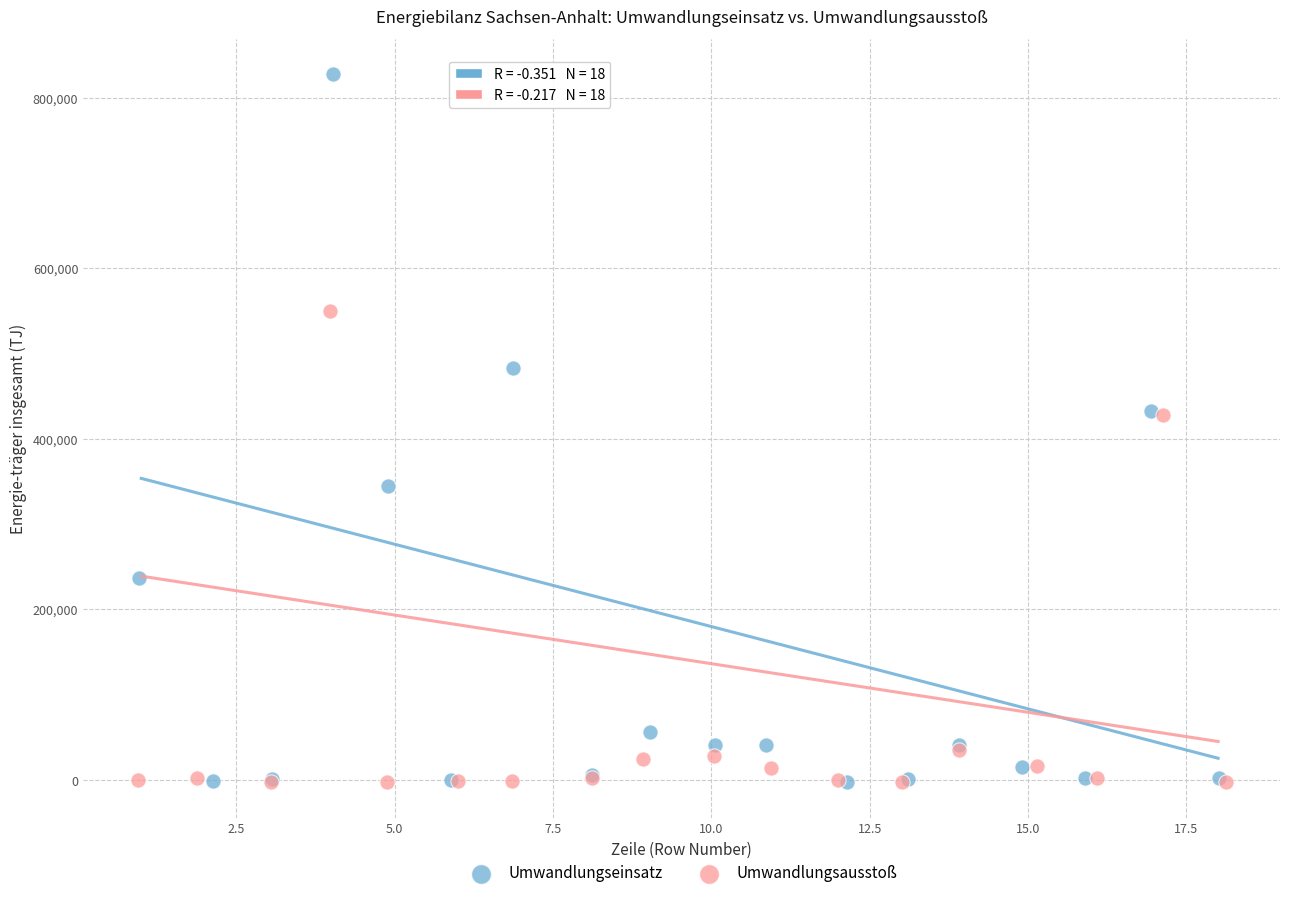

Which series contains the highest Y value?

Umwandlungseinsatz